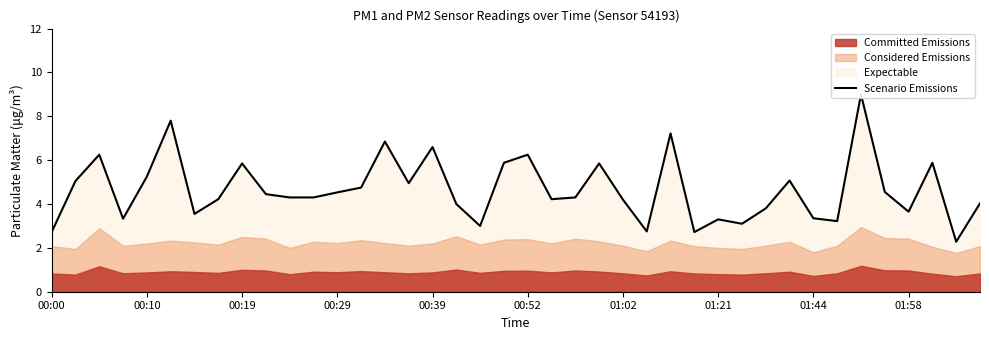

What is the label of the 11th point from the left?

10